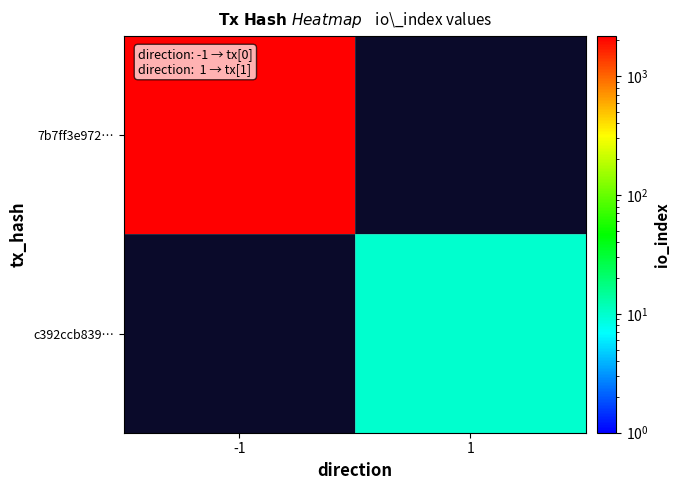

How many data points does each series have?

2